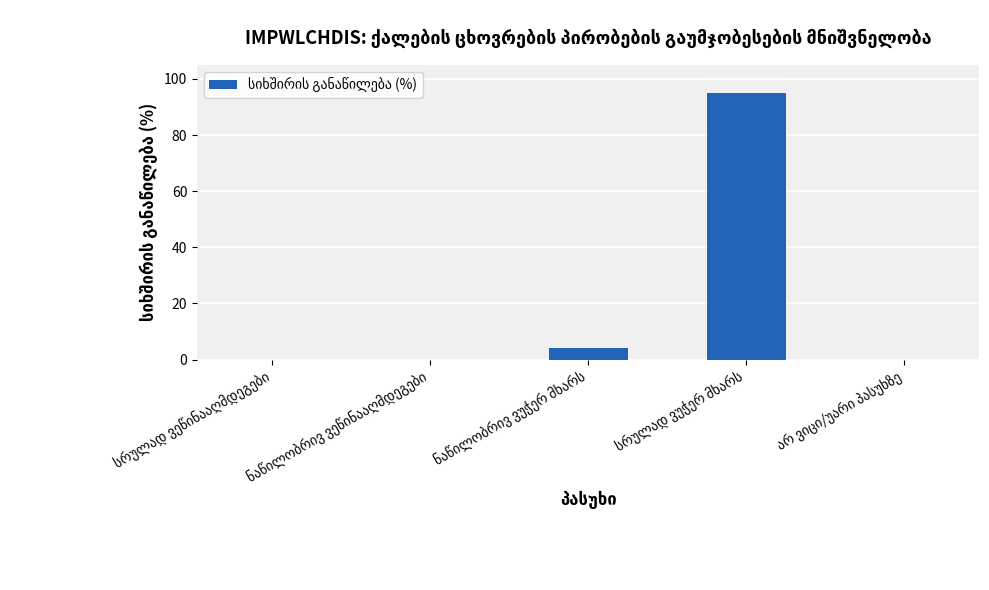

Reading left to right, extract all data points from this chart.

0	0	4	95	0